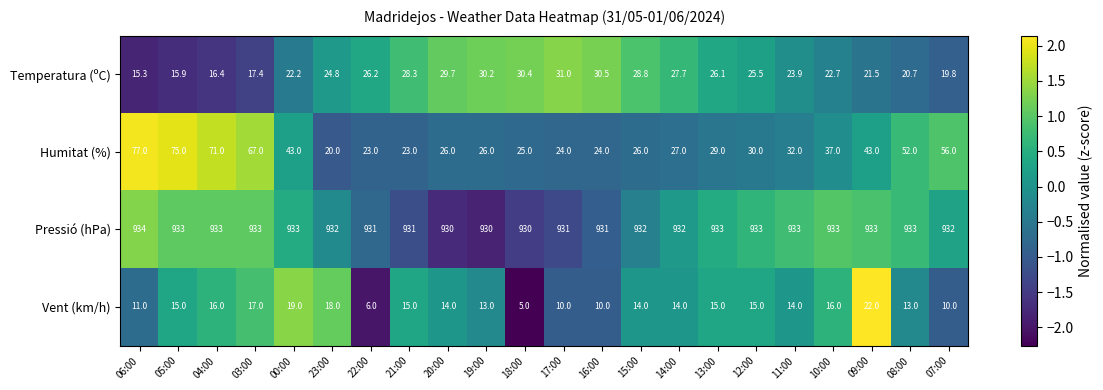

The value of Vent (km/h) at 18:00 is 8.3. True or false?

False